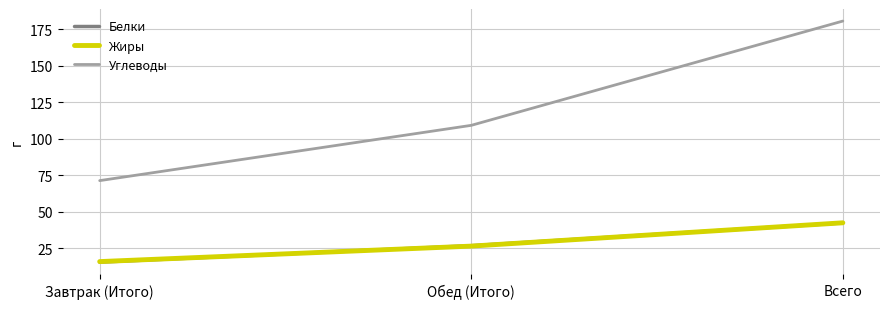

Reading left to right, extract all data points from this chart.

Белки: 15.6	26.9	42.5
Жиры: 16.0	26.6	42.5
Углеводы: 71.4	109.3	180.7